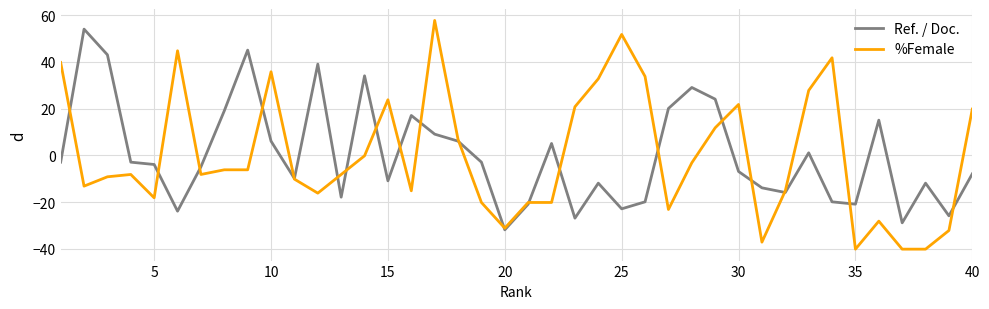

Which series has the largest range (max minus min)?

%Female